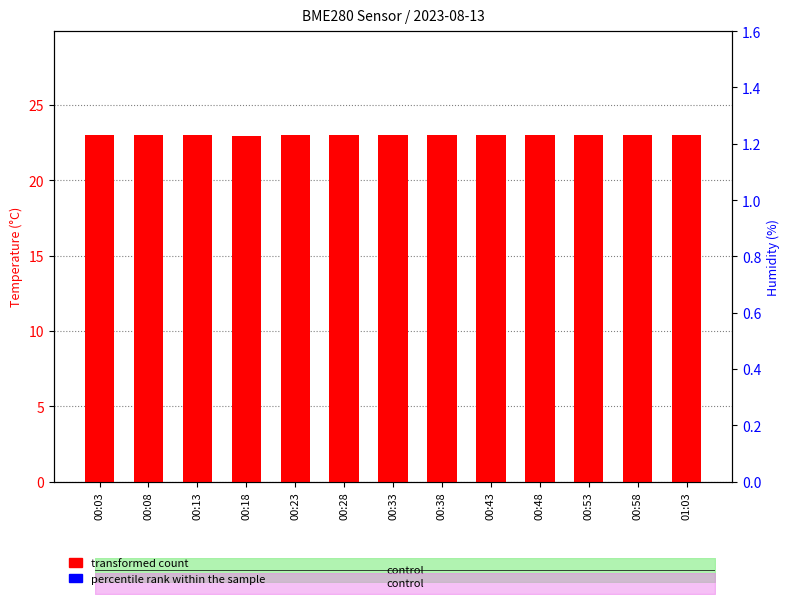

How many data points in percentile rank within the sample are above 0?

12